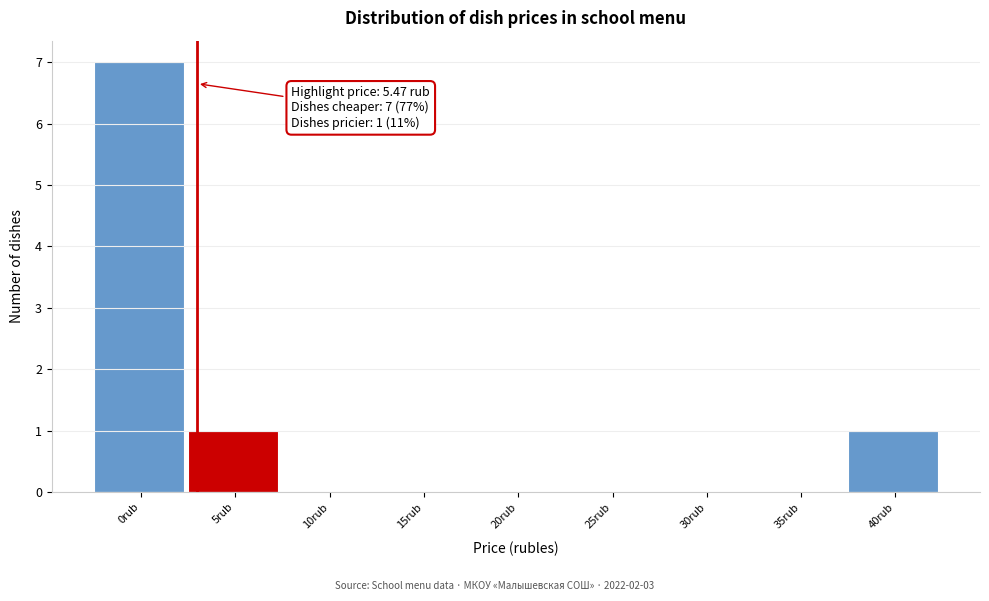

Reading right to left, list all the values displayed in this chart.

40rub=1	35rub=0	30rub=0	25rub=0	20rub=0	15rub=0	10rub=0	5rub=1	0rub=7